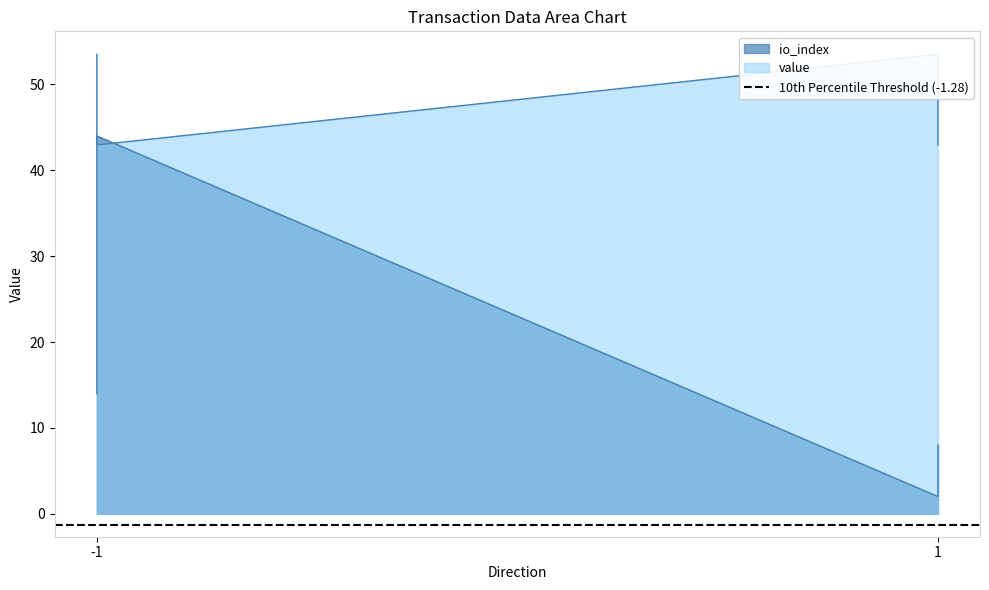

The value series shows 90.3 at 1. True or false?

False